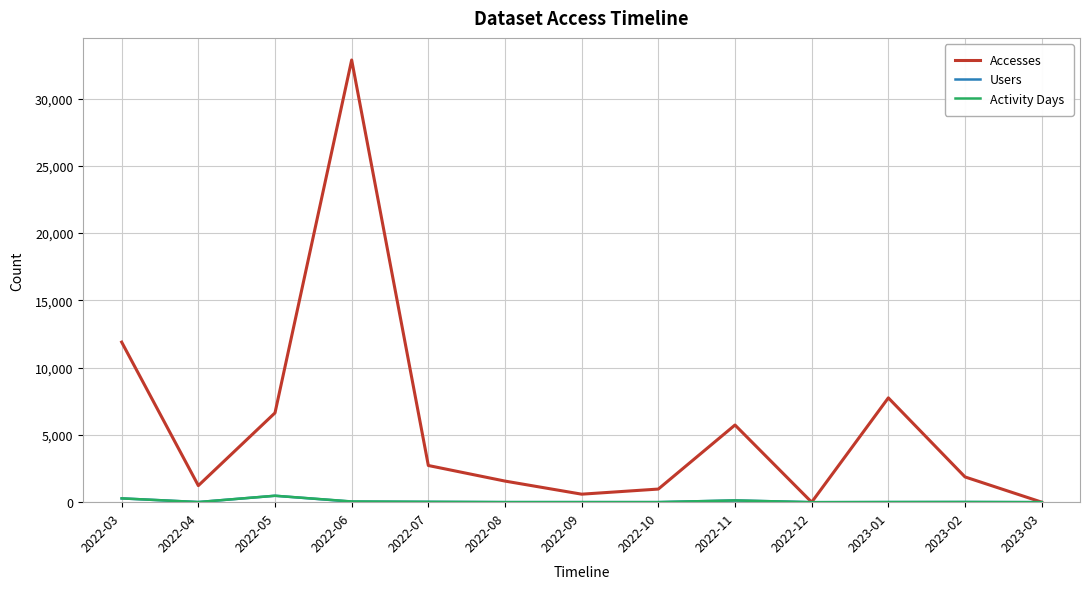

Is the value of Accesses at 2022-10 greater than the value of Activity Days at 2022-11?

Yes